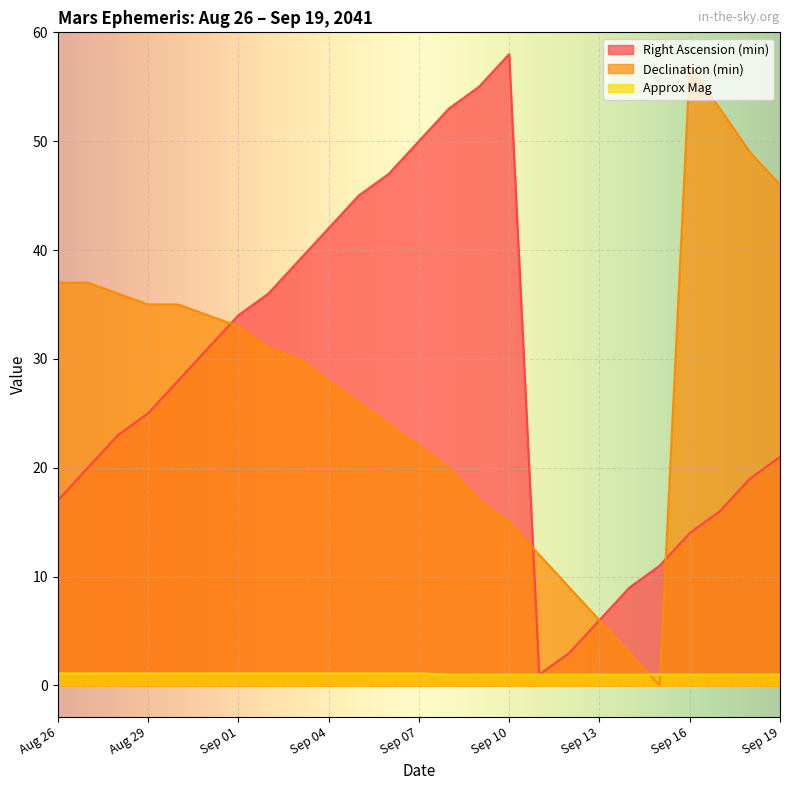

True or false: Declination (min) has a value of 15.0 at Sep 10.

True